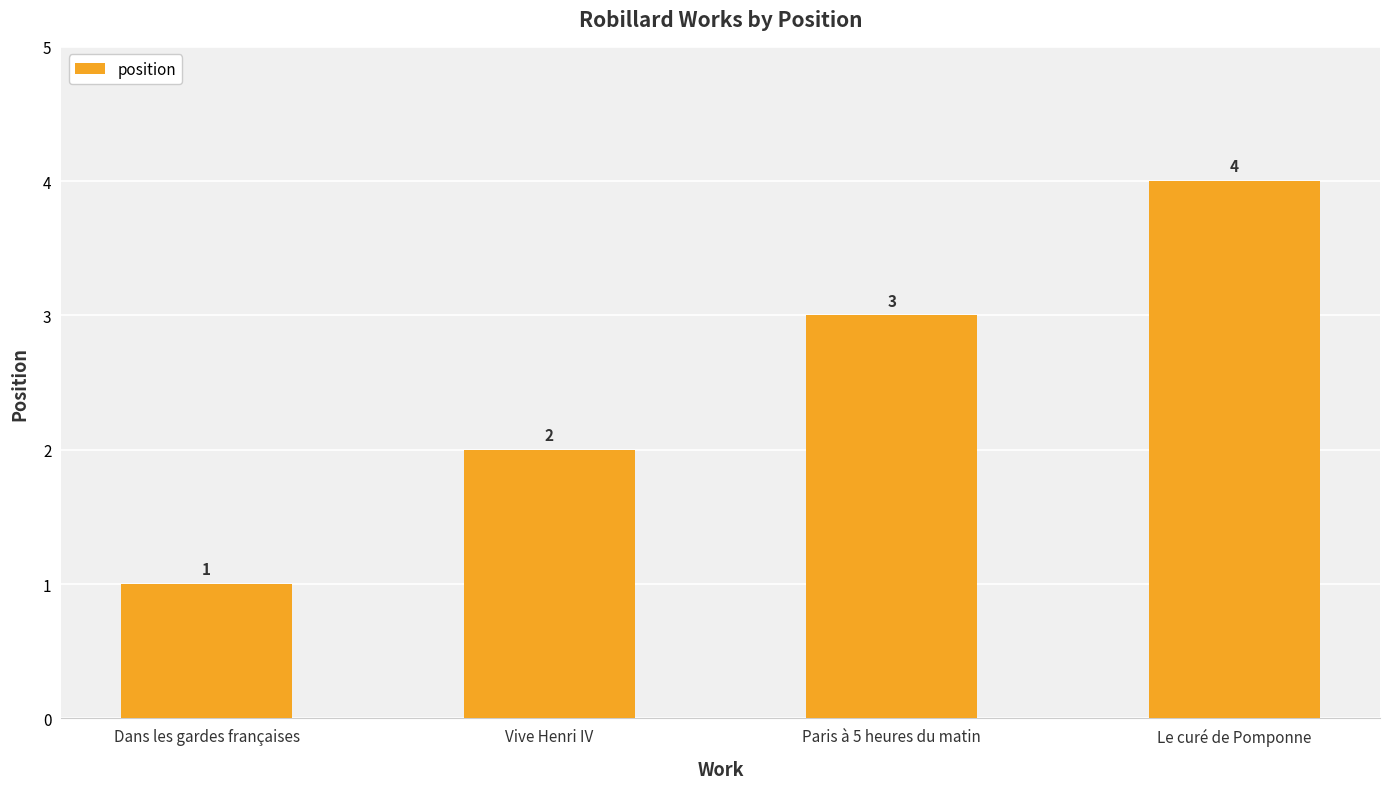

What is the label of the 4th bar from the left?

Le curé de Pomponne